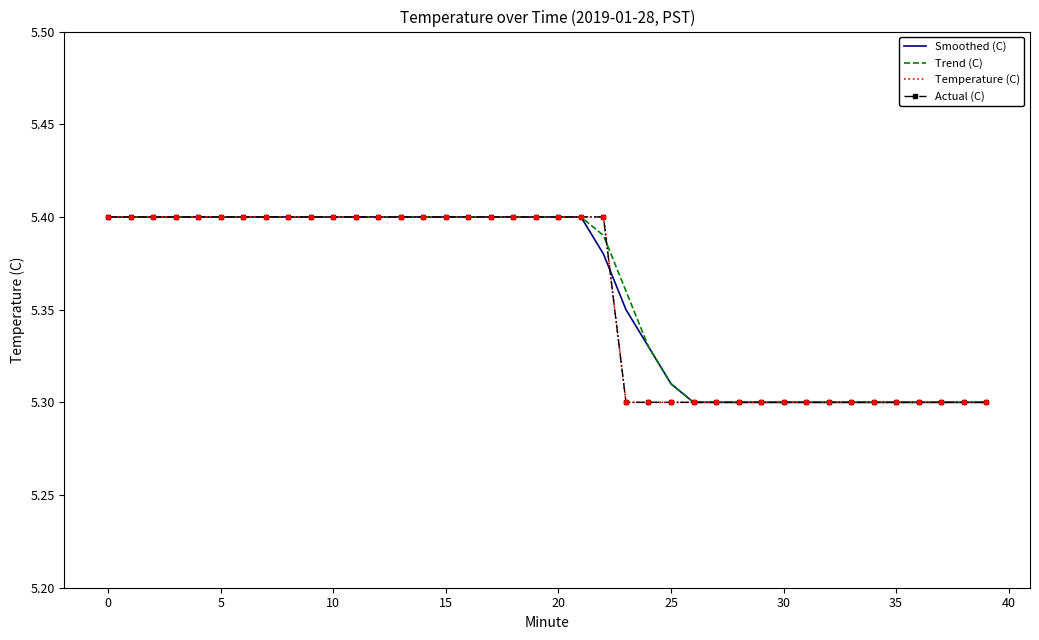

Which series has the largest total across all categories?

Trend (C)